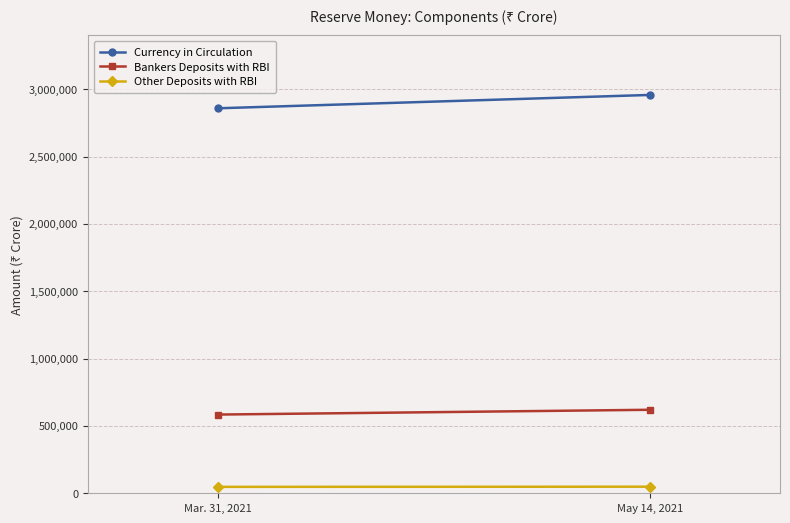

How many data points in Bankers Deposits with RBI are less than 619849?

1